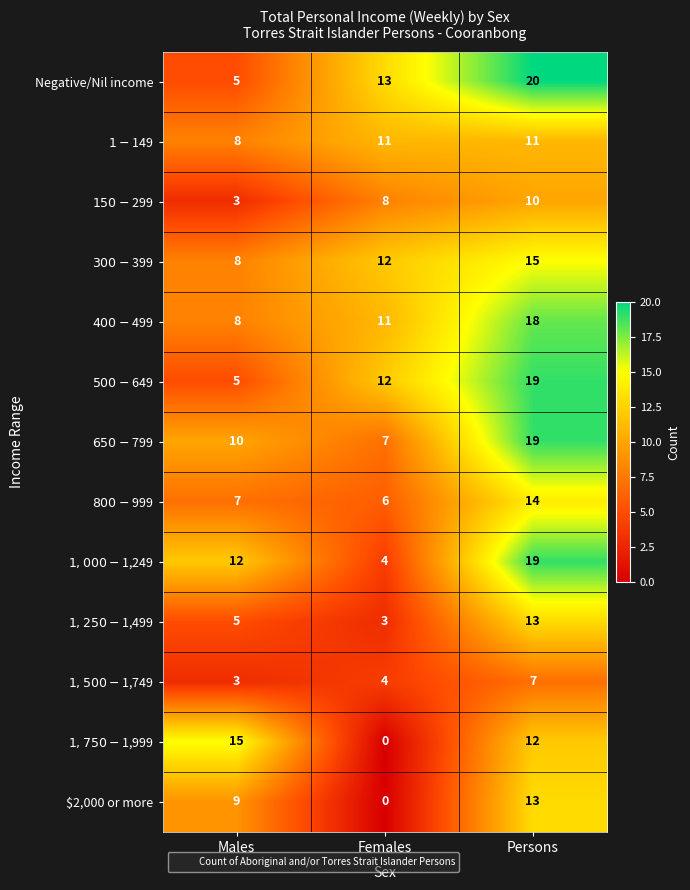

What is the total value across all series at Persons?

190